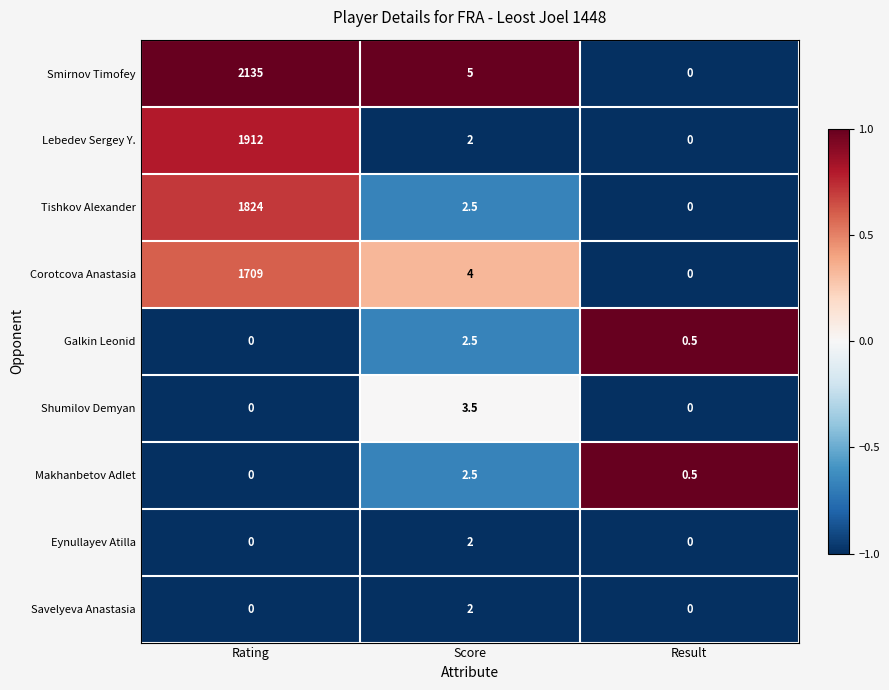

Which series has the widest spread of values?

Smirnov Timofey